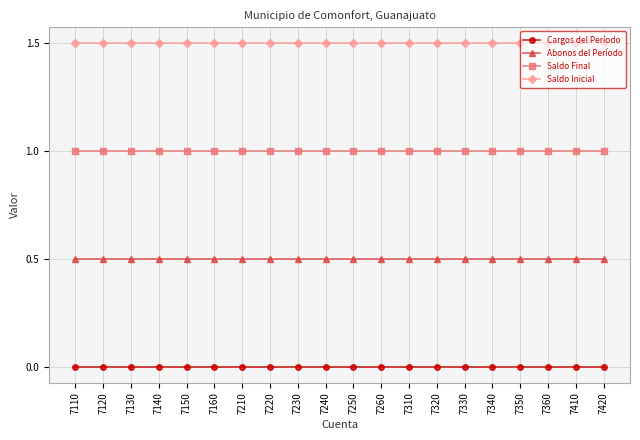

List the series in order of their peak value, highest first.

Saldo Inicial, Saldo Final, Abonos del Período, Cargos del Período